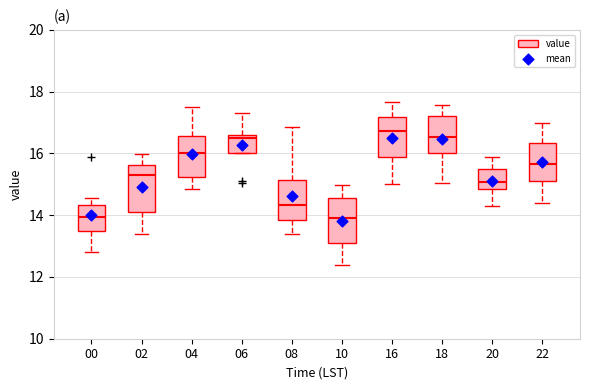

Reading left to right, transcribe this box plot: for each box, give where its median line is, the range the box spans, and where its two whiskers end, as read against the y-axis. The values are not printed on the chart, so give them approximately, as read against the axis.

00: median 14.0, box 13.4 to 14.4, whiskers 12.8 to 14.6
02: median 15.2, box 14.2 to 15.6, whiskers 13.4 to 16.0
04: median 16.0, box 15.2 to 16.6, whiskers 14.8 to 17.6
06: median 16.6 (just below the box's upper edge), box 16.0 to 16.6, whiskers 16.0 to 17.4
08: median 14.4, box 13.8 to 15.2, whiskers 13.4 to 16.8
10: median 14.0, box 13.2 to 14.6, whiskers 12.4 to 15.0
16: median 16.8, box 15.8 to 17.2, whiskers 15.0 to 17.6
18: median 16.6, box 16.0 to 17.2, whiskers 15.0 to 17.6
20: median 15.0, box 14.8 to 15.4, whiskers 14.4 to 15.8
22: median 15.6, box 15.2 to 16.4, whiskers 14.4 to 17.0